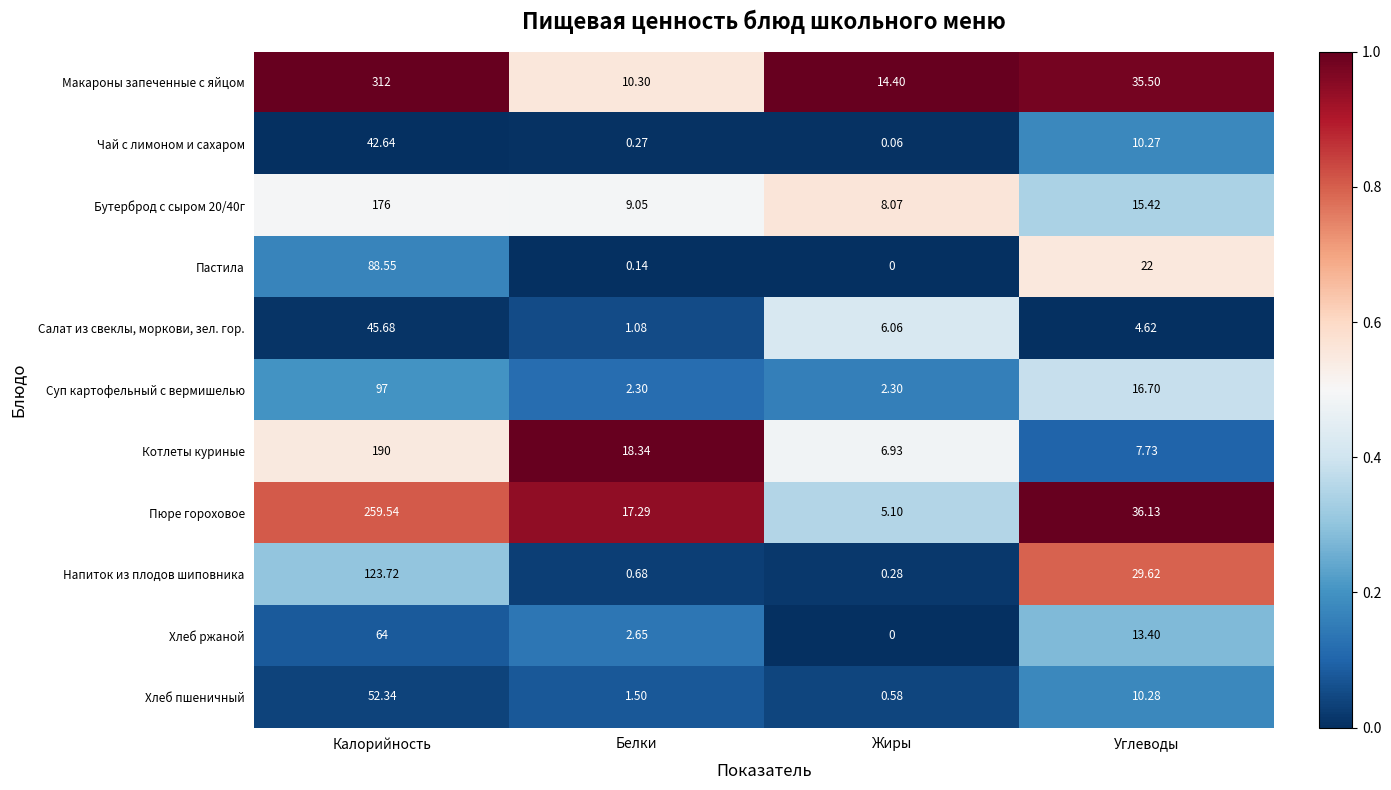

Count the number of data series in this chart.

11